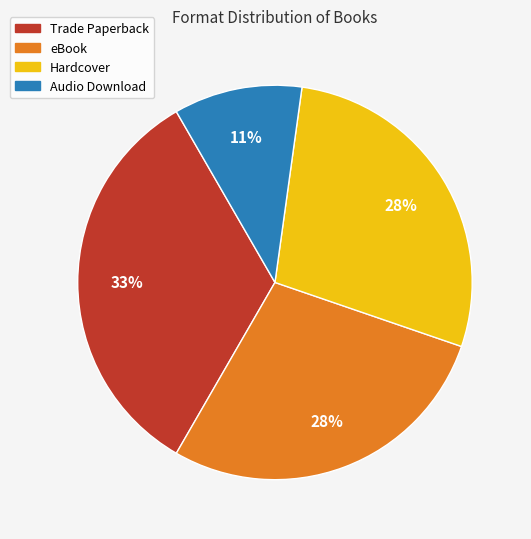

What is the smallest slice in the pie chart?

Audio Download